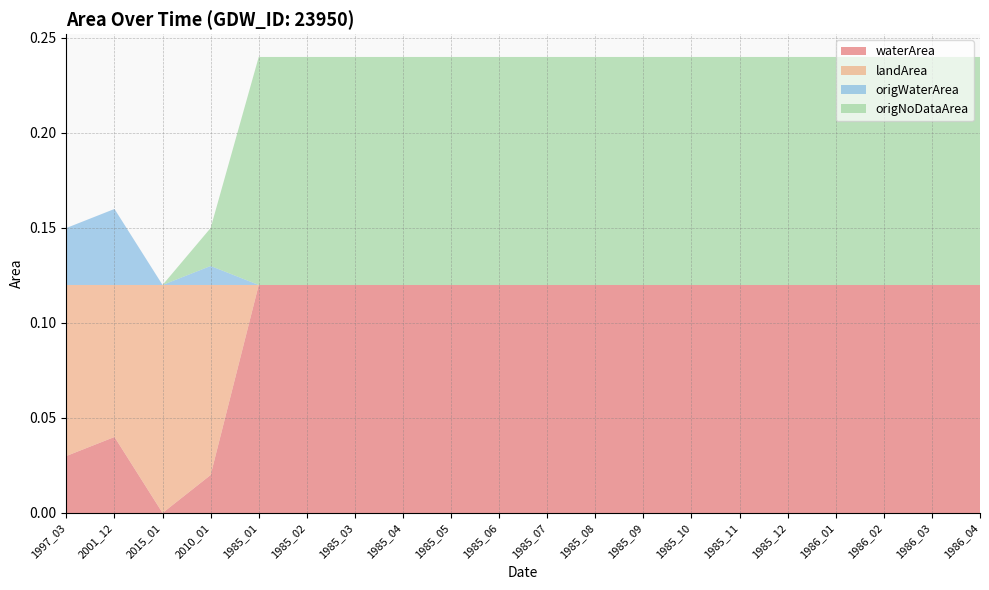

Reading left to right, extract all data points from this chart.

waterArea: 0.0	0.0	0.0	0.0	0.1	0.1	0.1	0.1	0.1	0.1	0.1	0.1	0.1	0.1	0.1	0.1	0.1	0.1	0.1	0.1
landArea: 0.1	0.1	0.1	0.1	0.0	0.0	0.0	0.0	0.0	0.0	0.0	0.0	0.0	0.0	0.0	0.0	0.0	0.0	0.0	0.0
origWaterArea: 0.0	0.0	0.0	0.0	0.0	0.0	0.0	0.0	0.0	0.0	0.0	0.0	0.0	0.0	0.0	0.0	0.0	0.0	0.0	0.0
origNoDataArea: 0.0	0.0	0.0	0.0	0.1	0.1	0.1	0.1	0.1	0.1	0.1	0.1	0.1	0.1	0.1	0.1	0.1	0.1	0.1	0.1